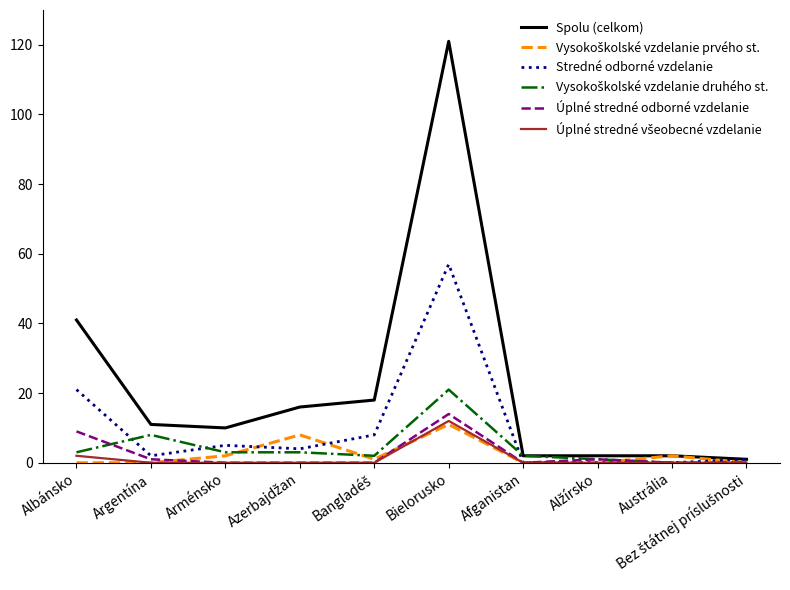

Which series has the largest range (max minus min)?

Spolu (celkom)